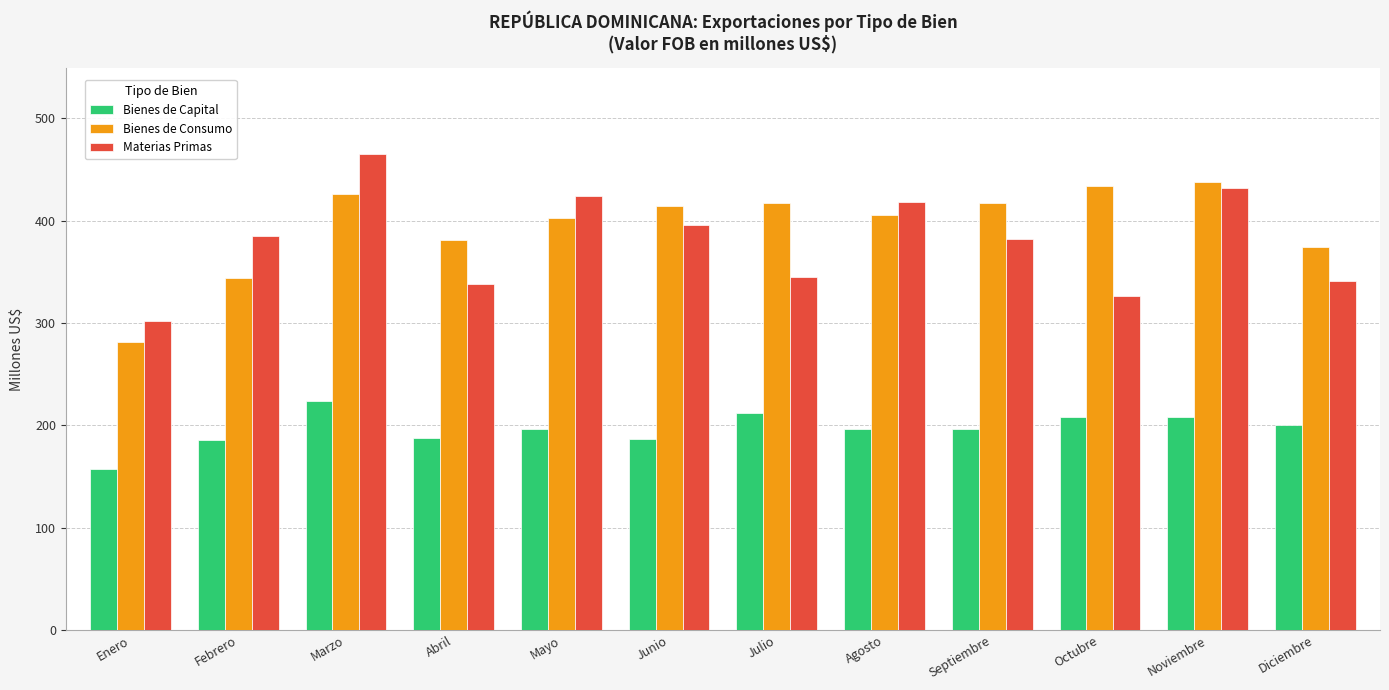

True or false: Materias Primas has a value of 384.5 at Febrero.

True